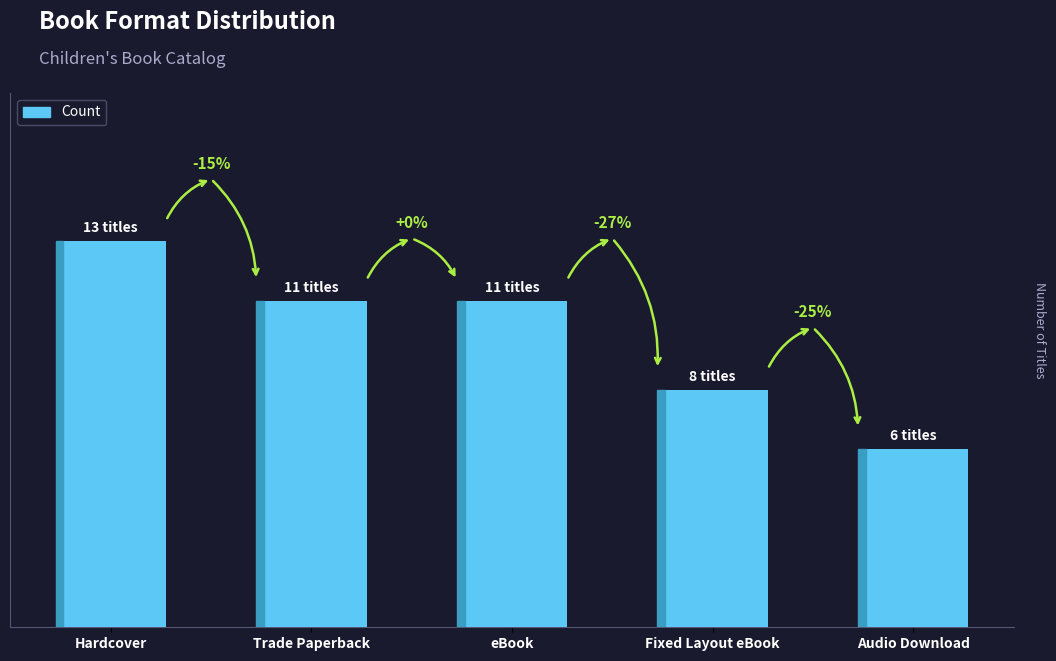

Read the value at Hardcover.

13